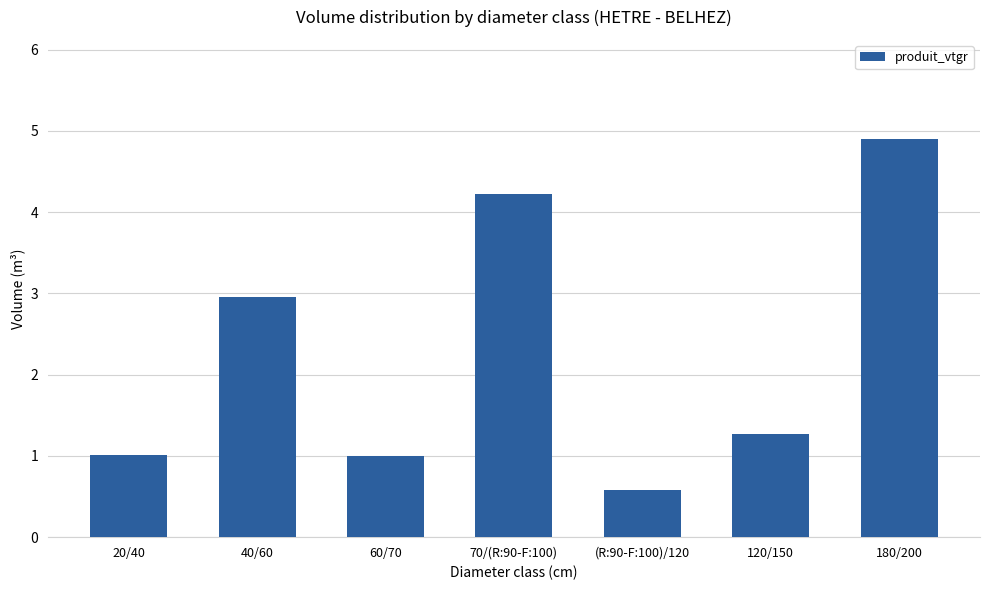

What is the ratio of the value at 20/40 to the value at 40/60?

0.3